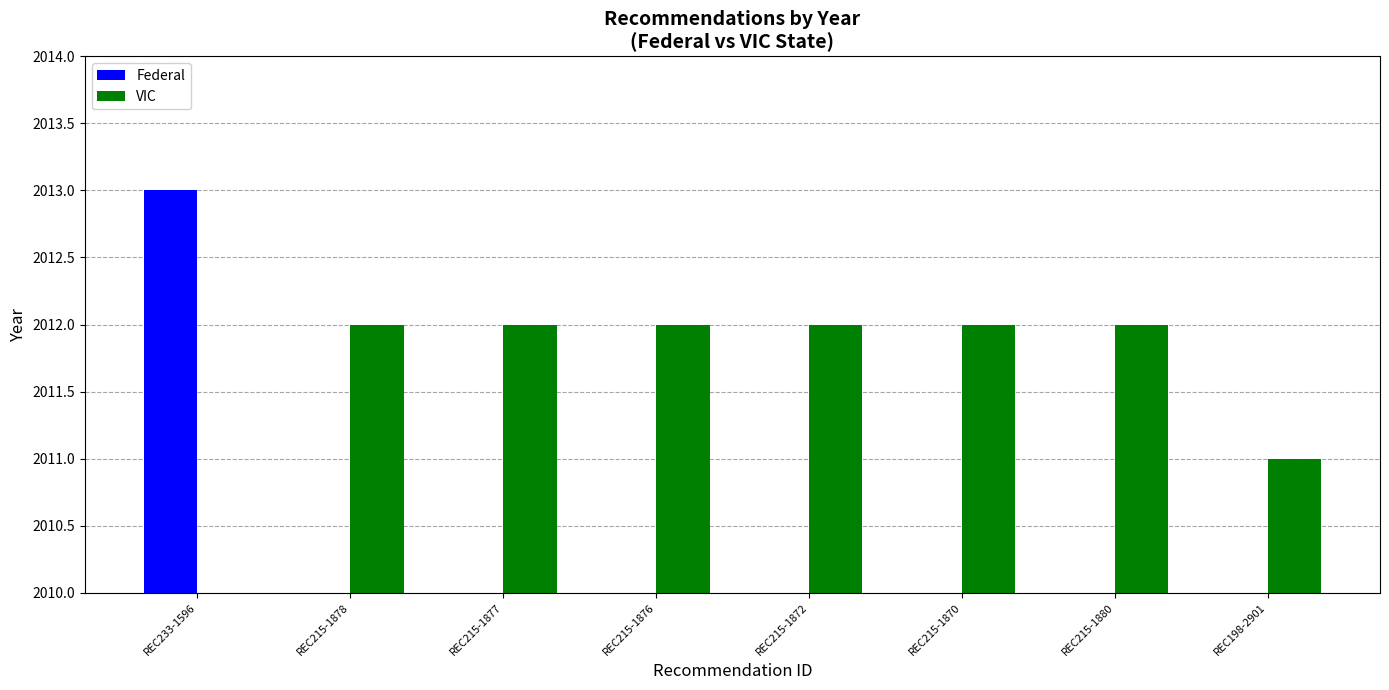

What is the total value across all series at REC215-1872?

2012